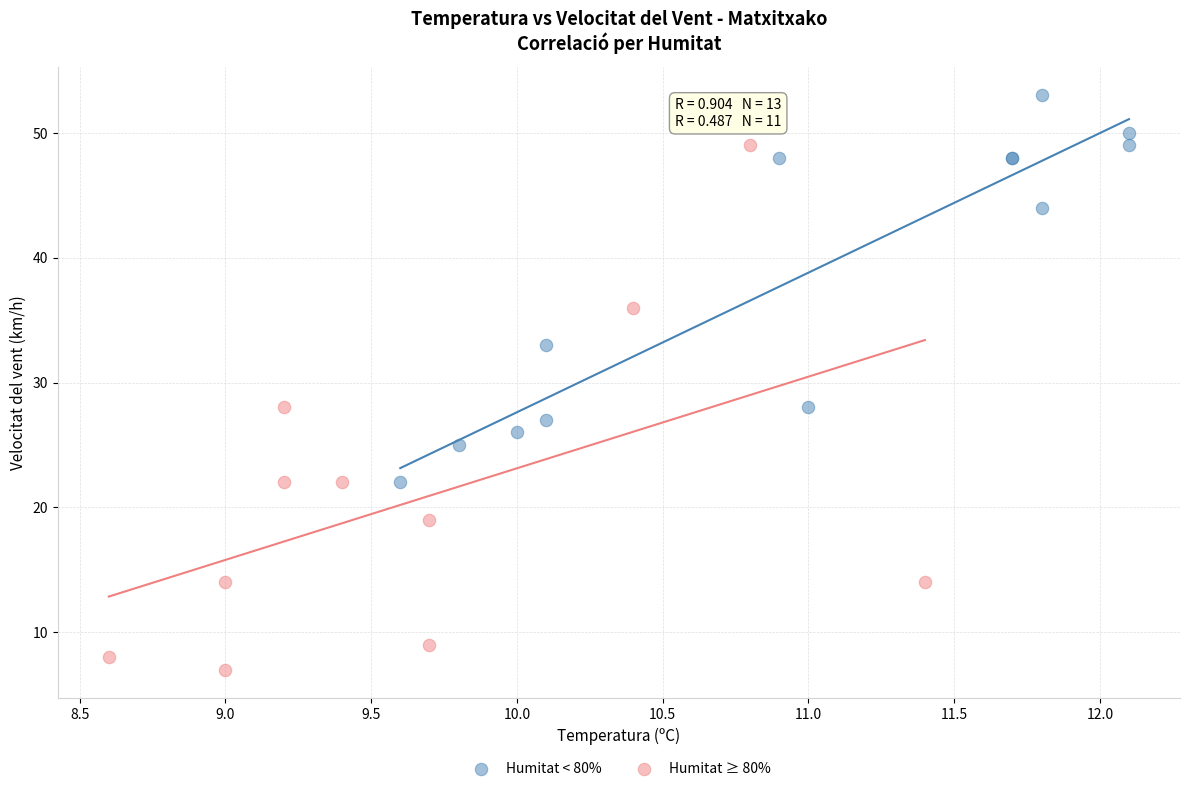

Which series contains the lowest Y value?

Humitat ≥ 80%